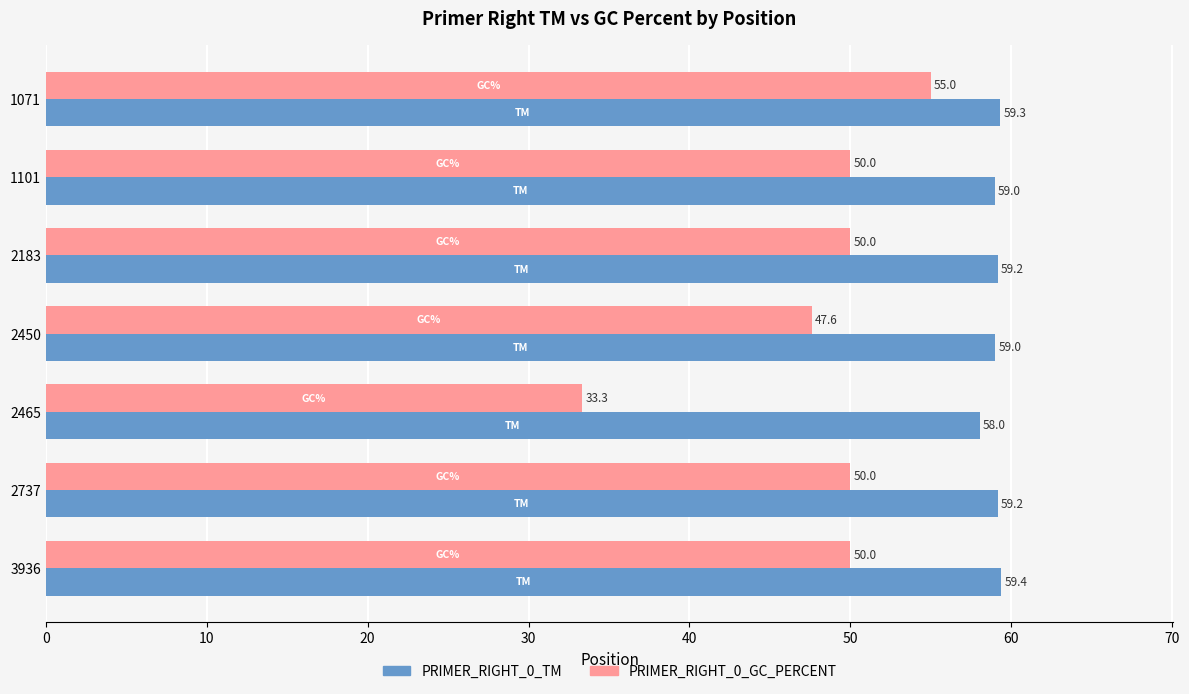

True or false: PRIMER_RIGHT_0_GC_PERCENT has a value of 55.0 at 1071.

True